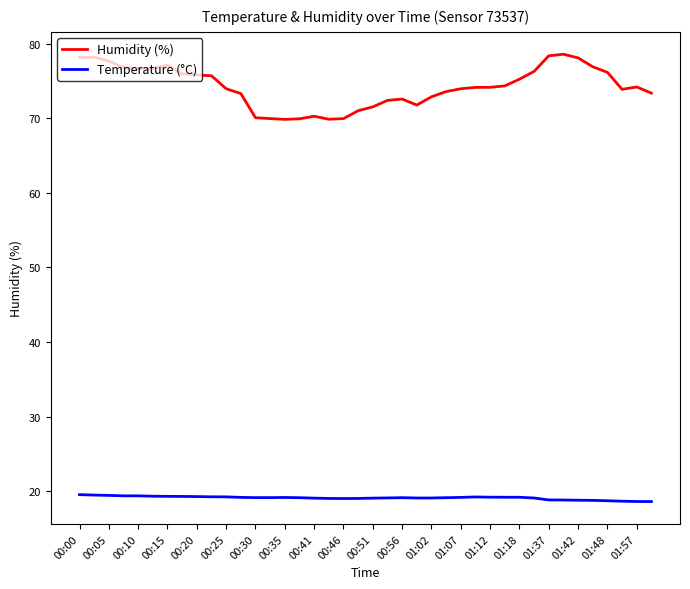

What is the maximum value for Humidity (%)?

78.6